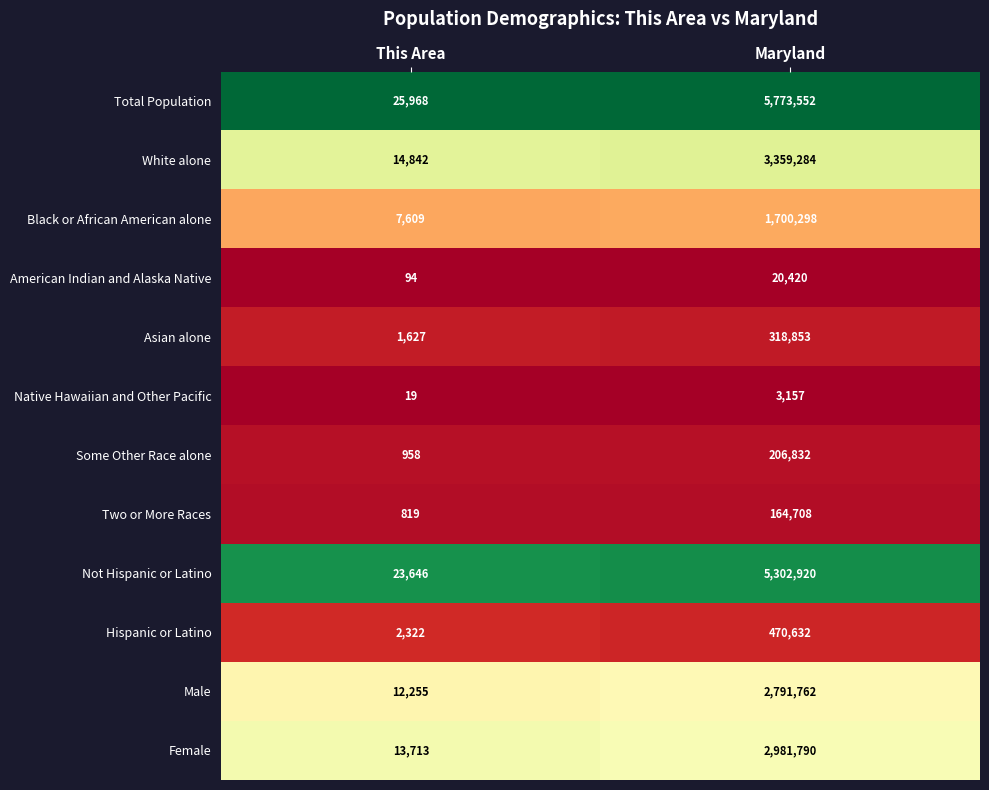

Which series has the largest range (max minus min)?

Total Population